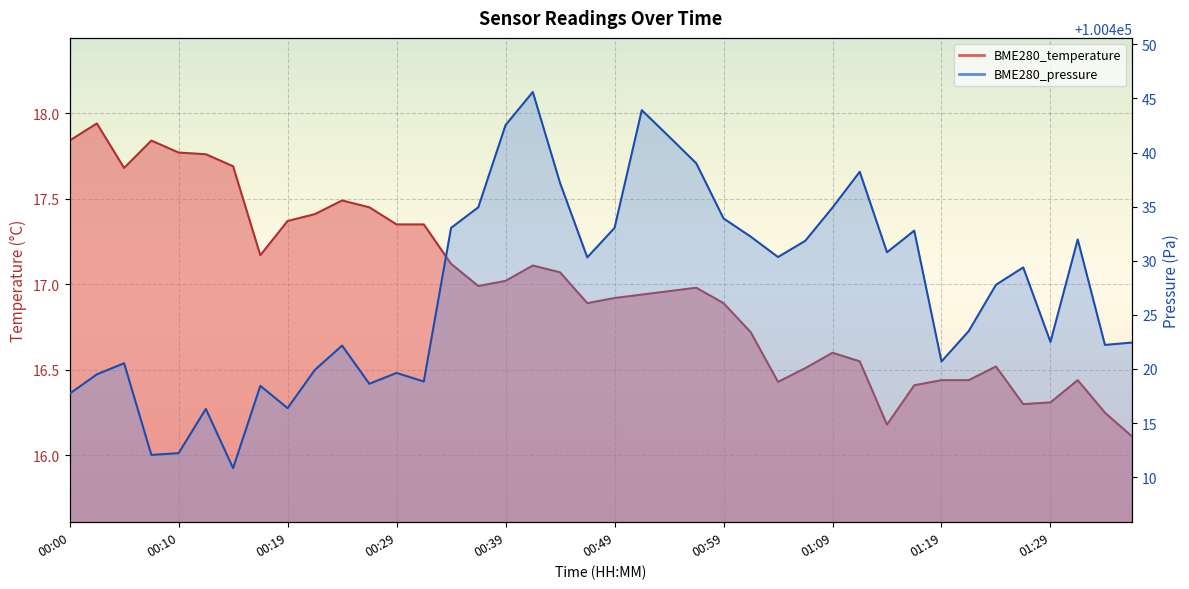

How many lines are shown in the chart?

2